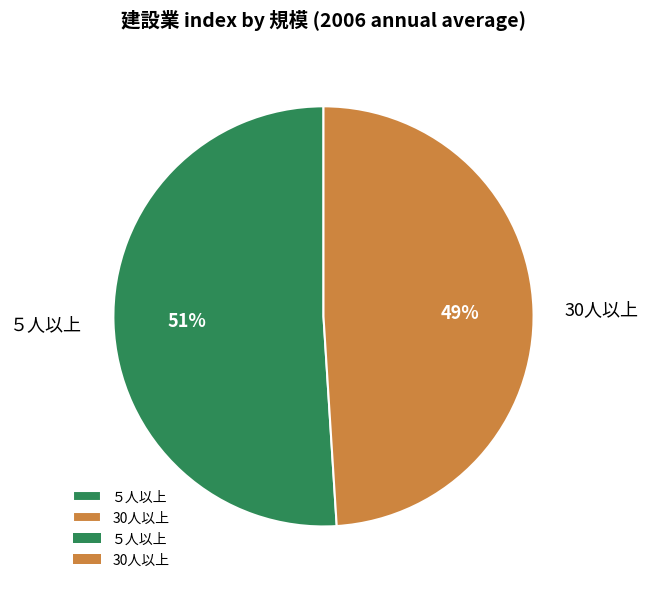

Is the sum of ５人以上 and 30人以上 greater than half?

Yes